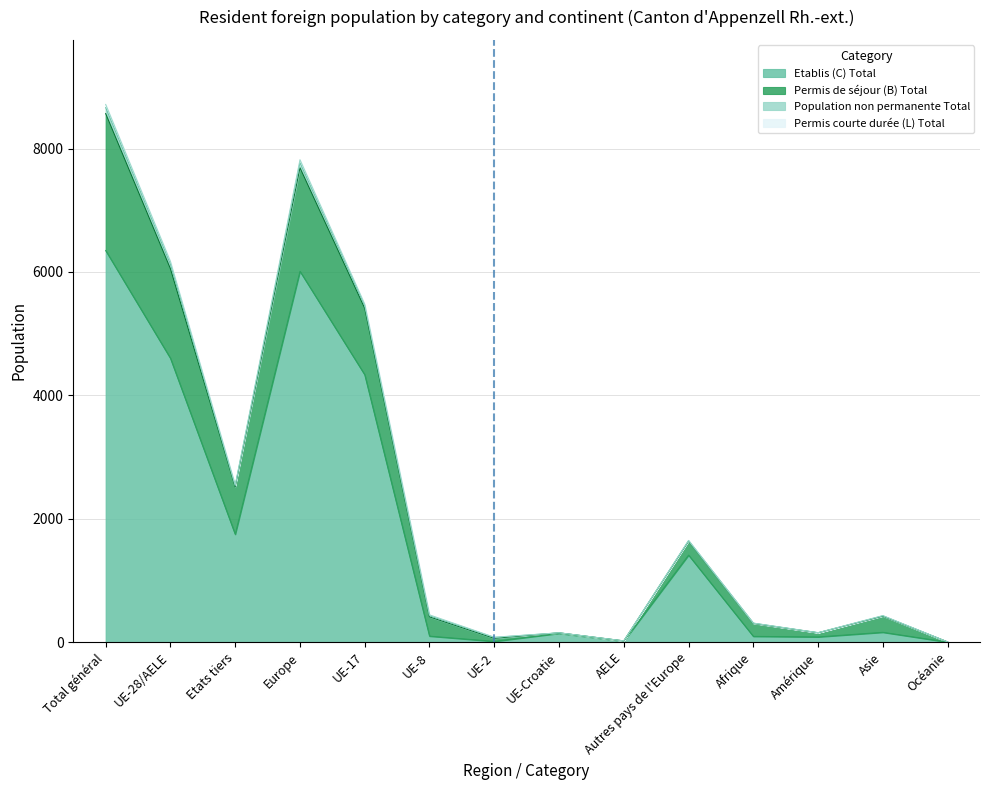

At which label does Etablis (C) Total reach its minimum?

Océanie